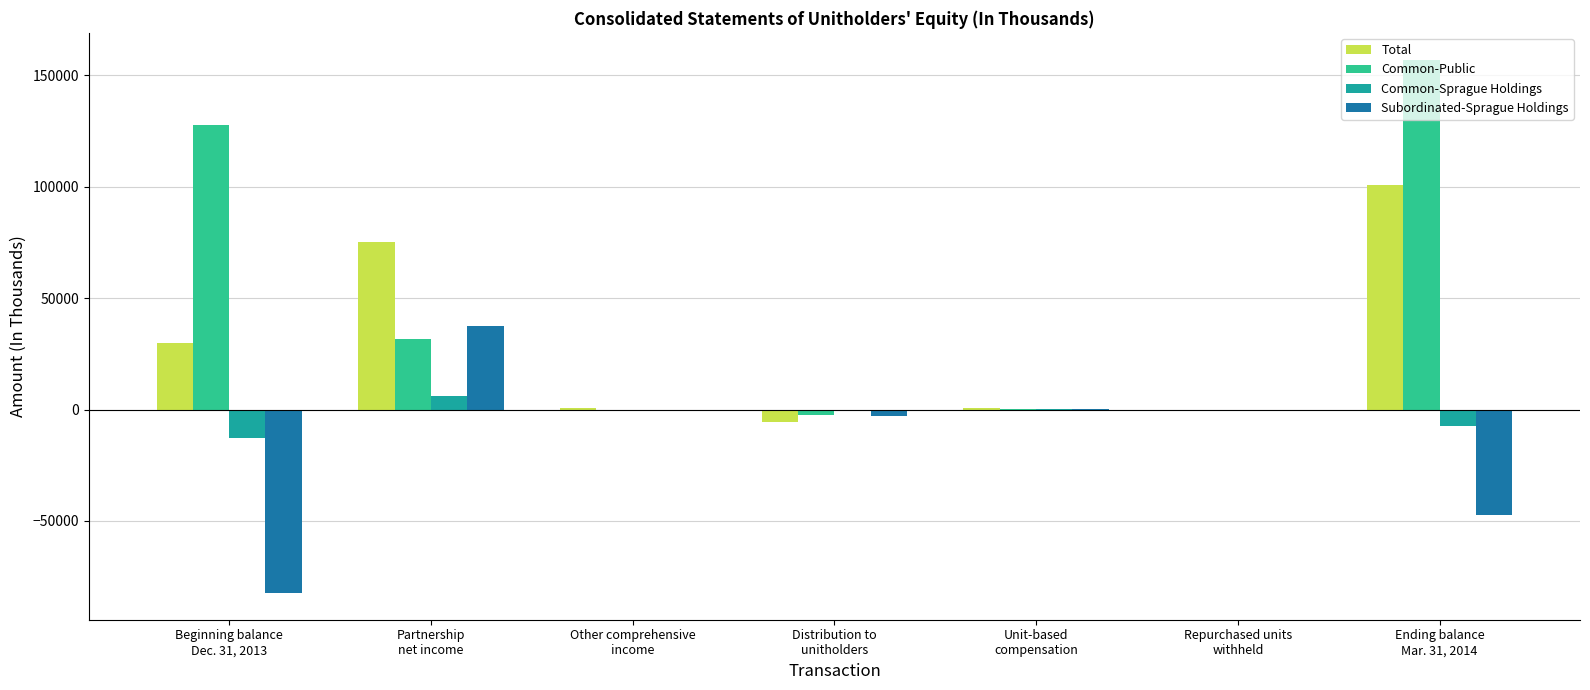

Read the Total value at Partnership
net income, to the nearest 100.

75300